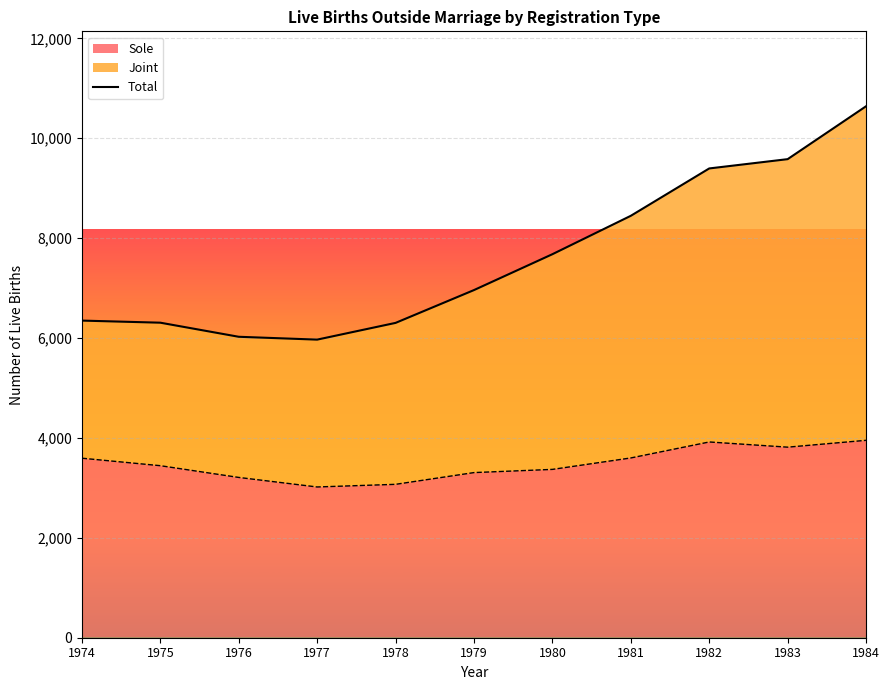

Which has a higher value, 1982 or 1984?

1984